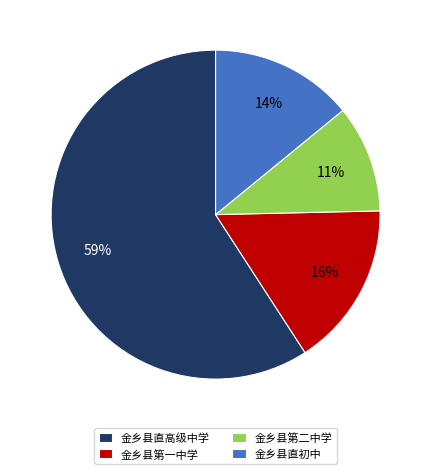

What percentage is the 金乡县直初中 slice, to the nearest percent?

14%